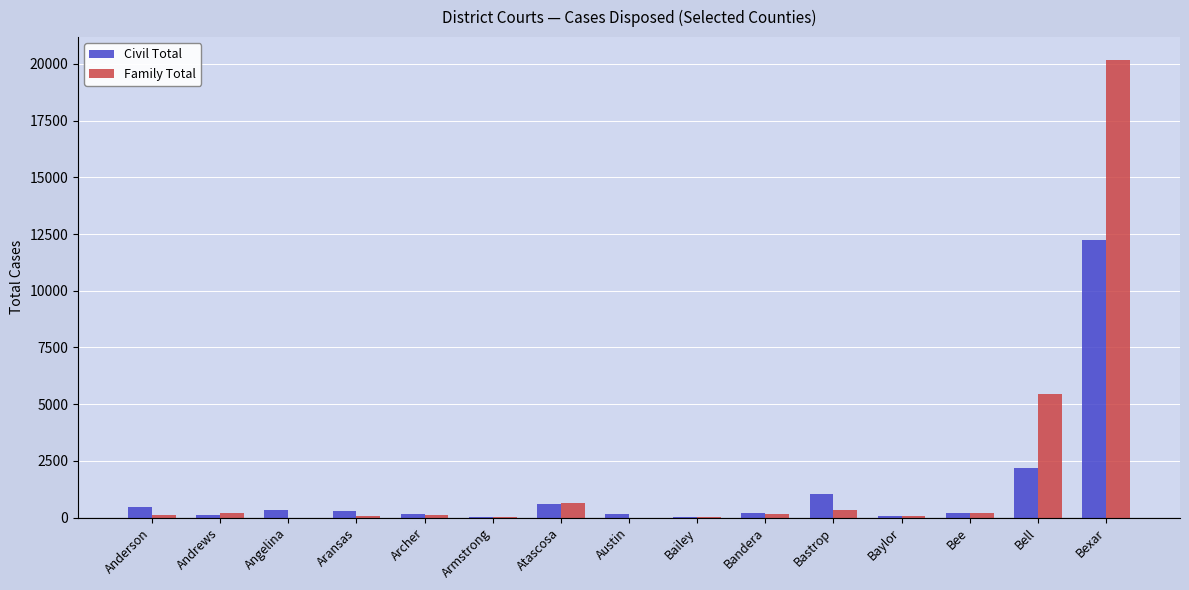

At which label is Civil Total closest to 6118?

Bell